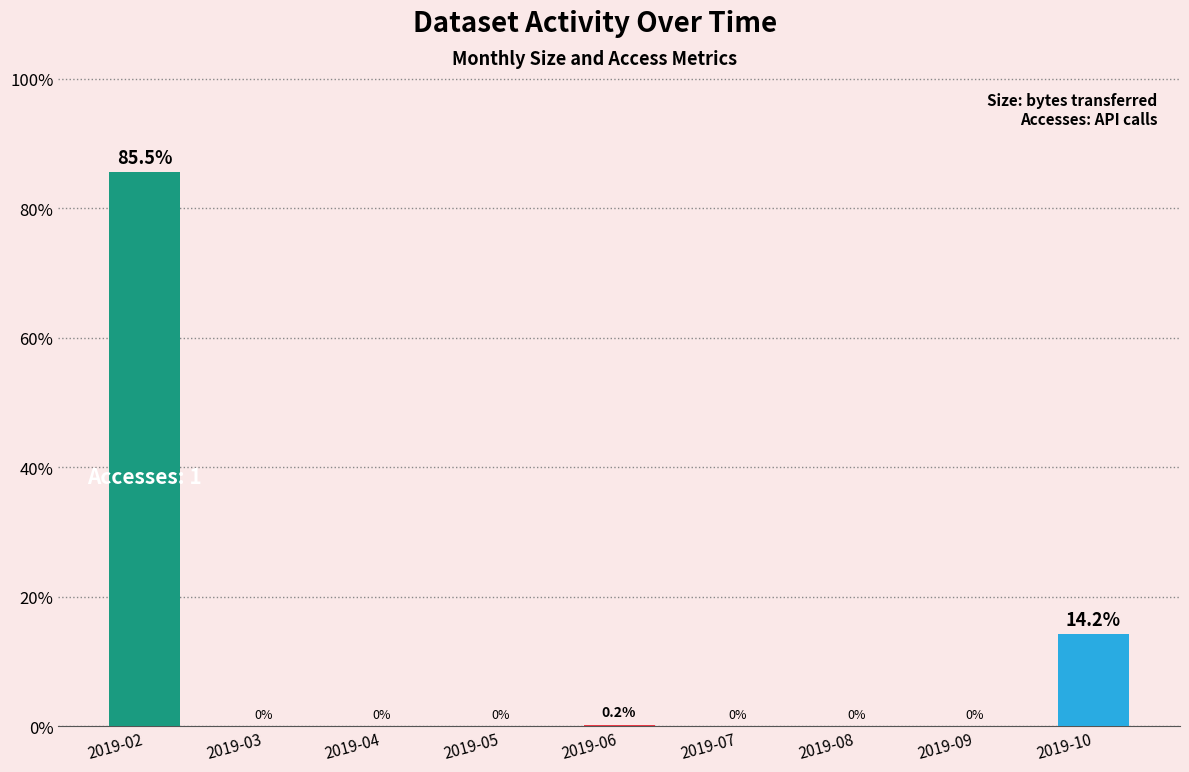

The chart shows a value of 0.0 at 2019-09. True or false?

True